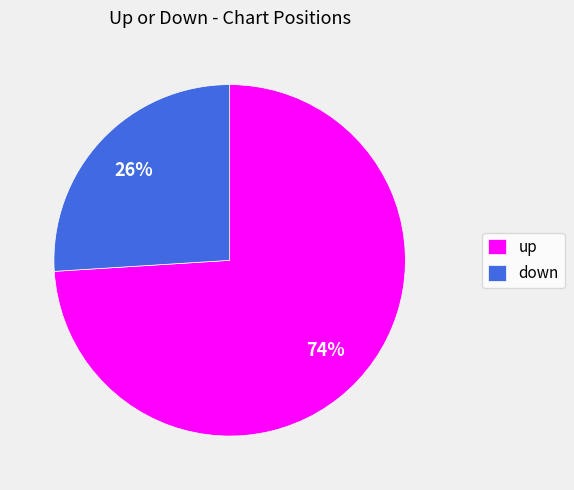

Does any single category account for the majority?

Yes